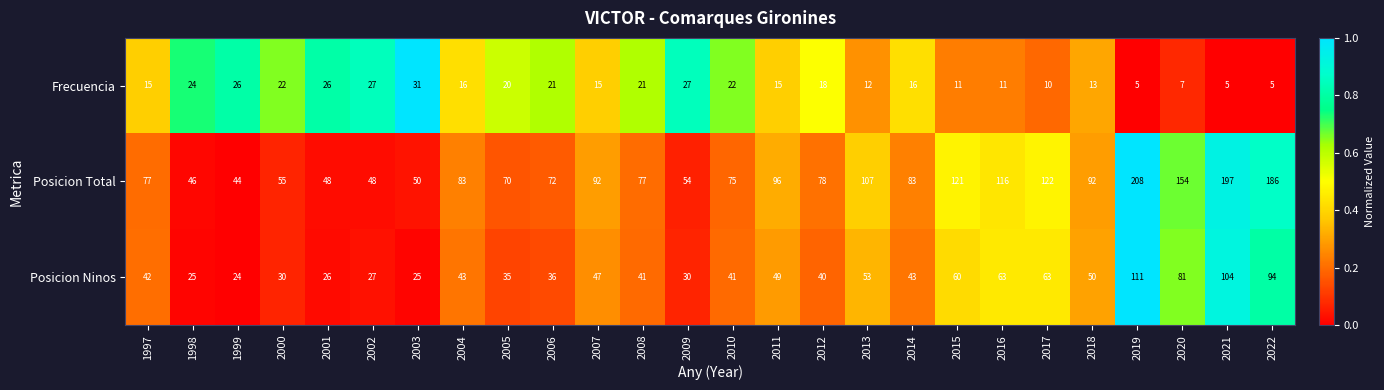

How many values in the Posicion Ninos series are below 43?

13